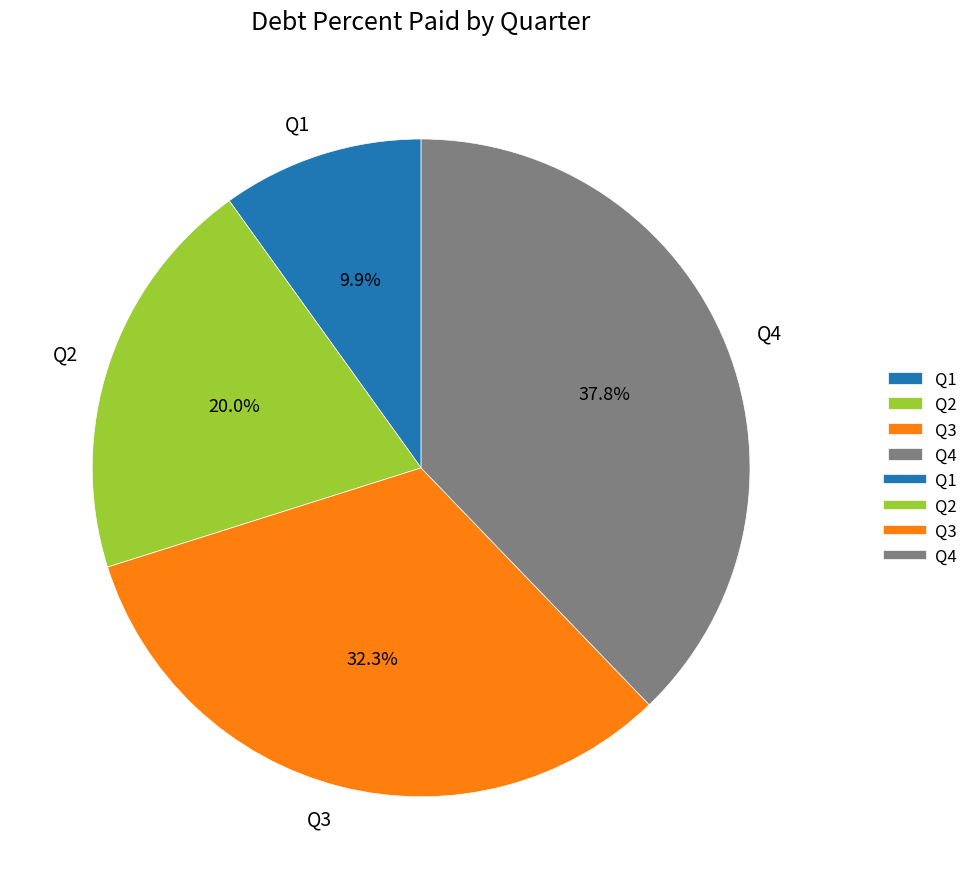

Which has a higher value, Q3 or Q4?

Q4